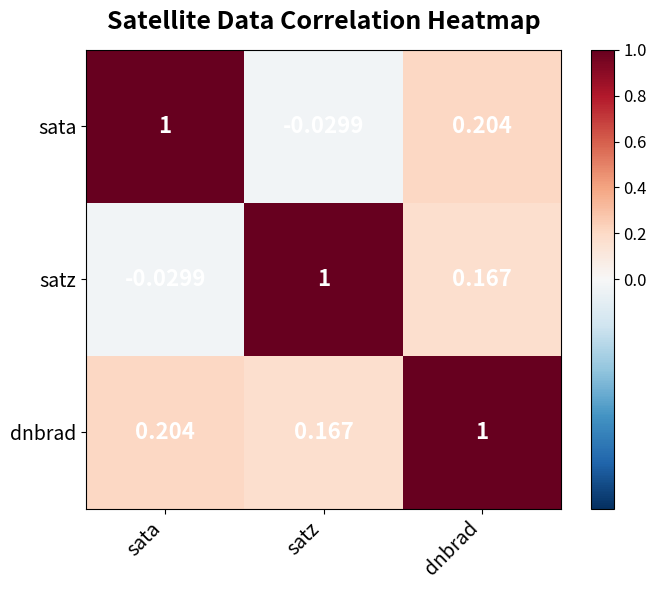

How many series are shown in this chart?

3